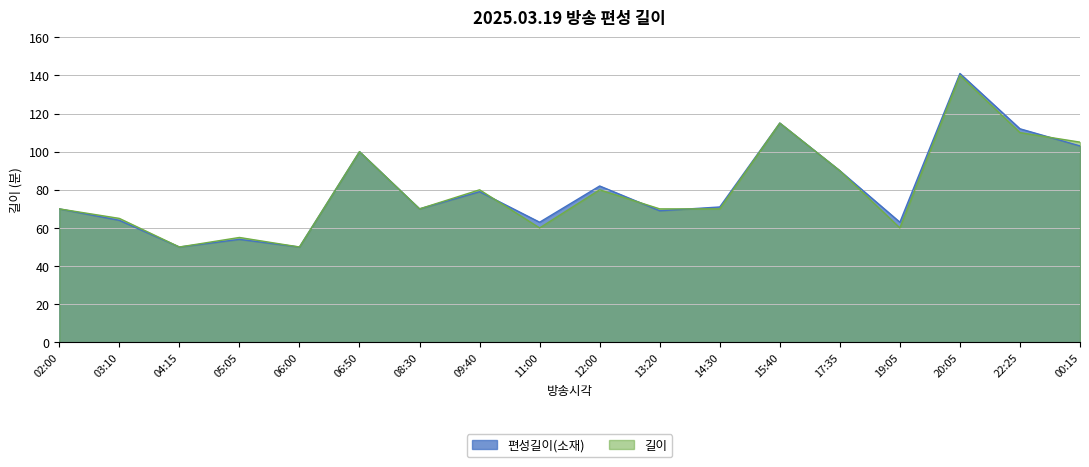

What is the difference between the maximum and minimum values in the 편성길이(소재) series?

91